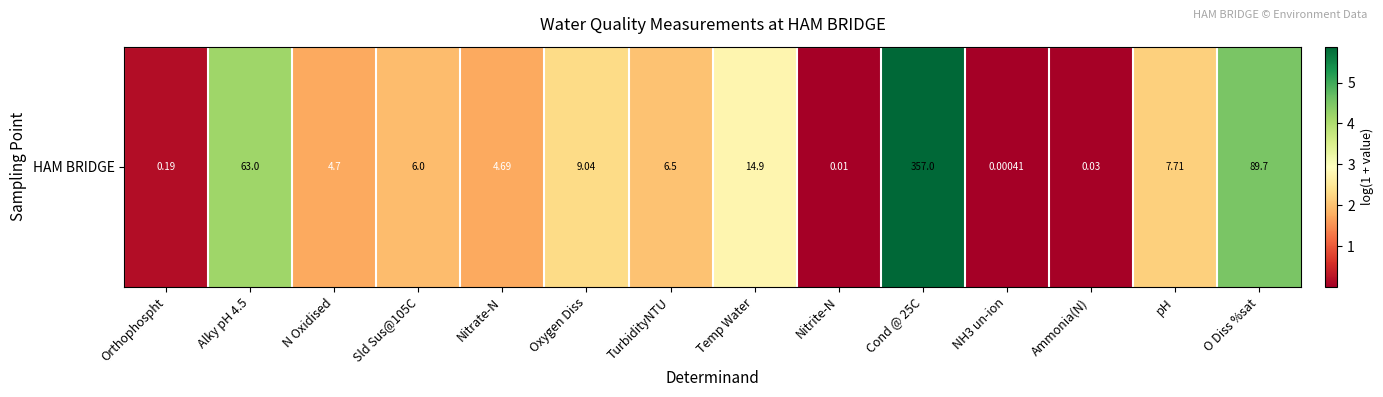

Which has a higher value, Cond @ 25C or Nitrate-N?

Cond @ 25C